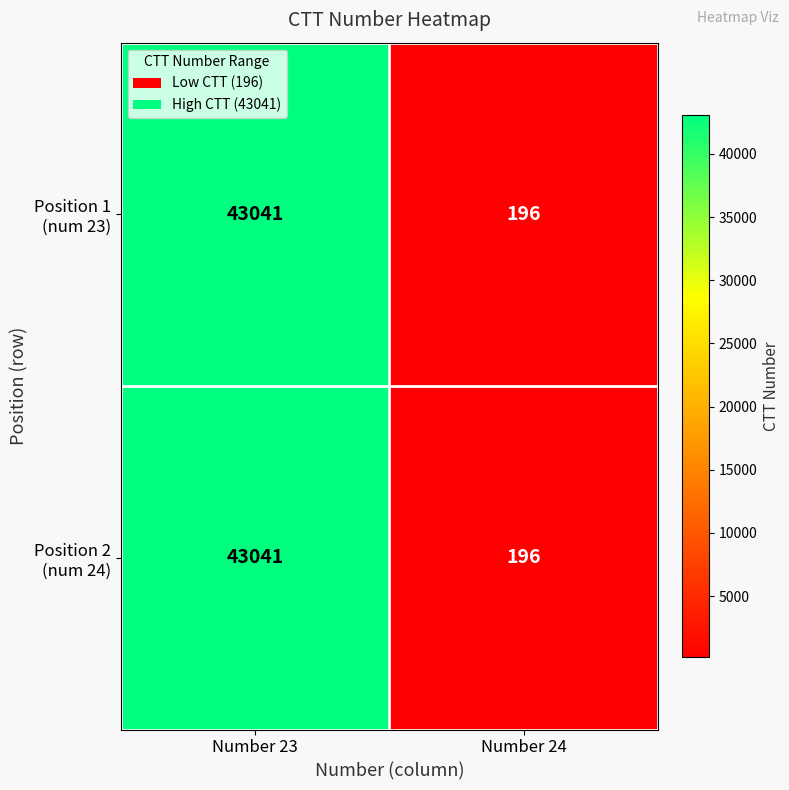

What is the total value across all series at Number 24?

392